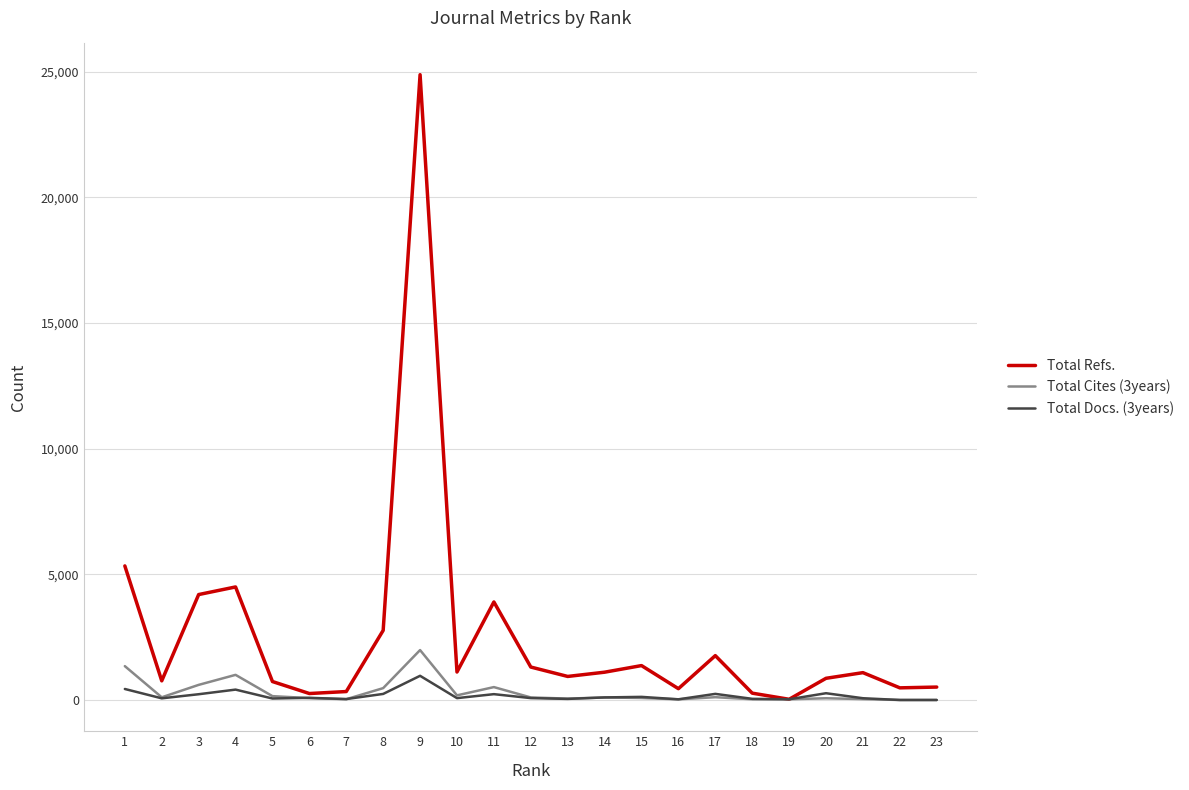

How many series are shown in this chart?

3